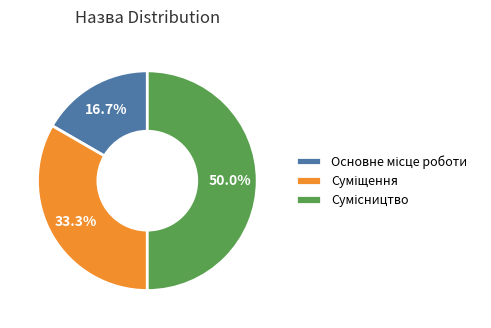

Does any single category account for the majority?

No